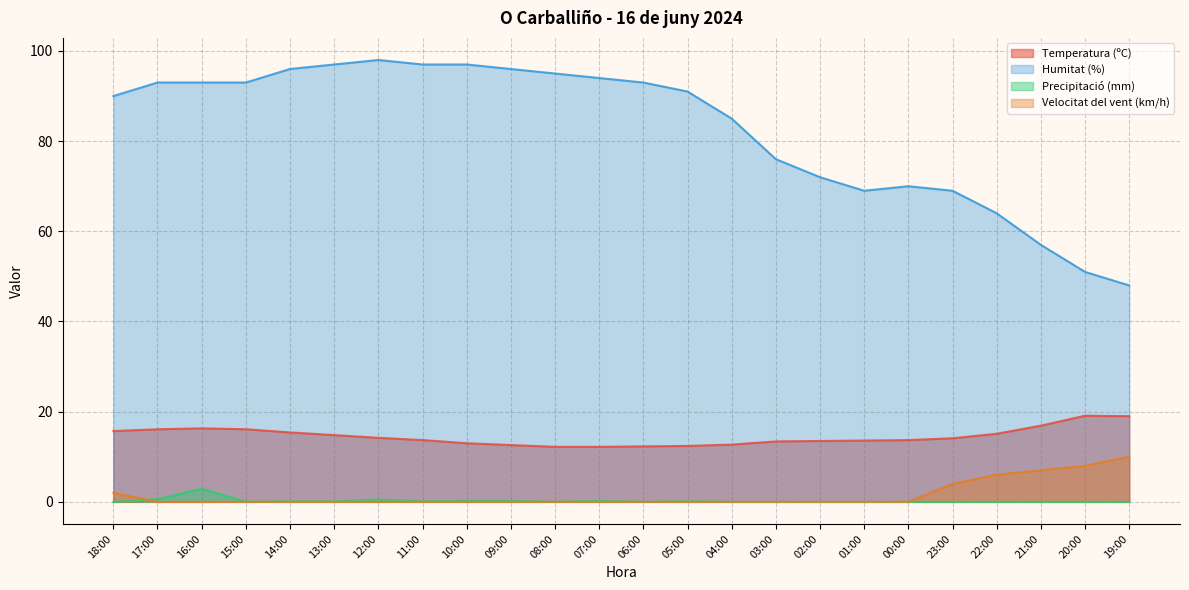

True or false: Precipitació (mm) and Temperatura (ºC) intersect in this chart.

False